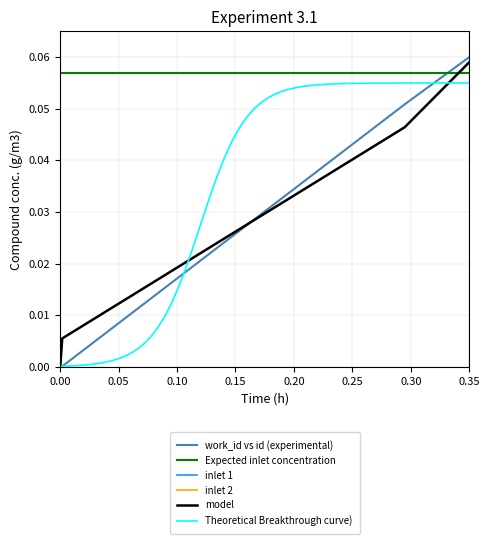

Which series has the largest range (max minus min)?

work_id